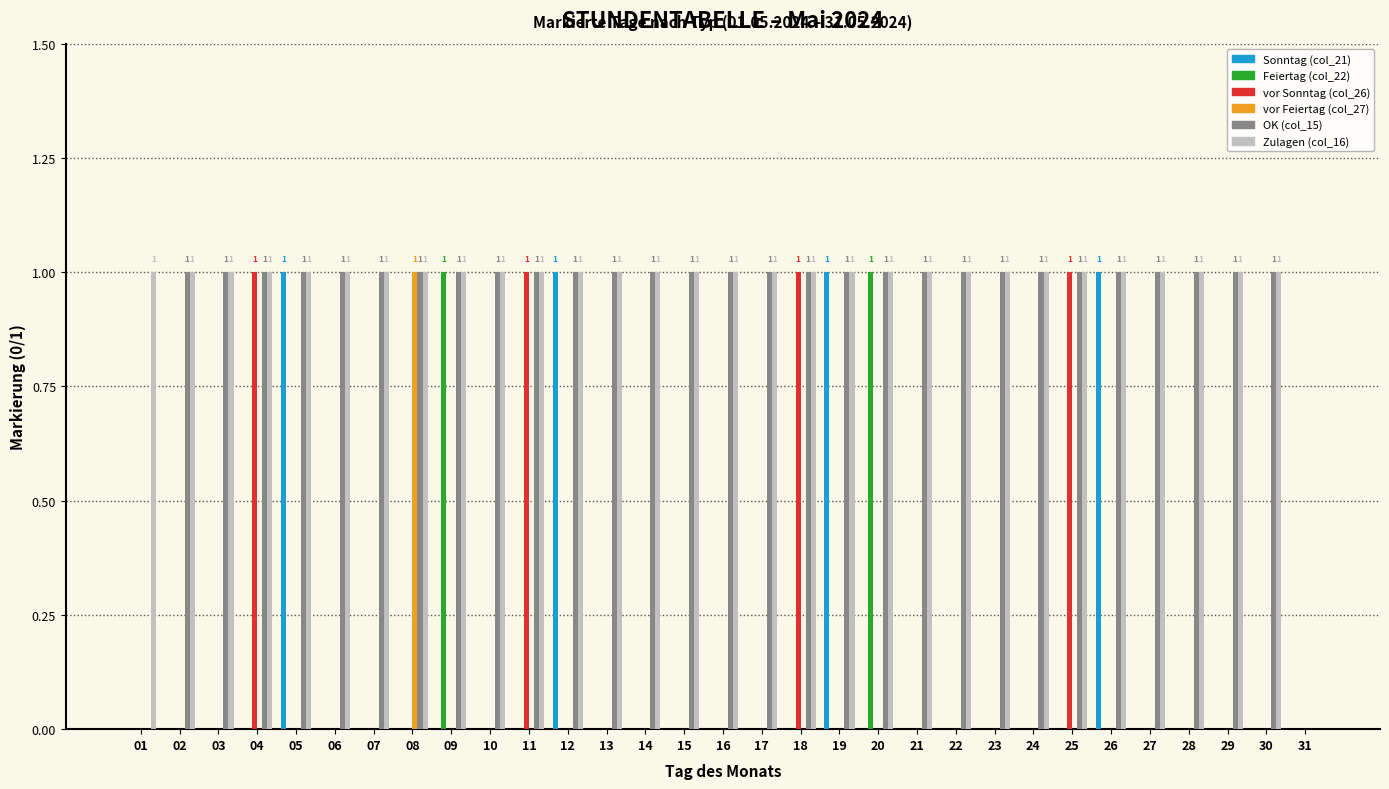

Is it true that Zulagen (col_16) equals 0 at 04?

False